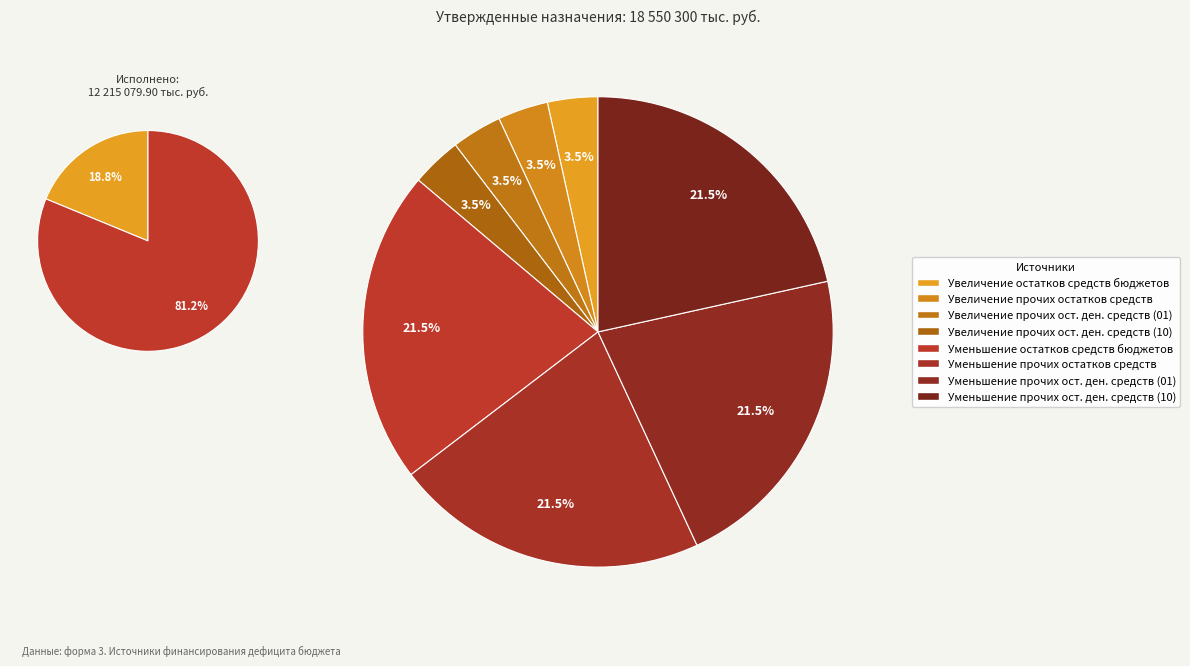

The 720 slice represents 31% of the pie. True or false?

False